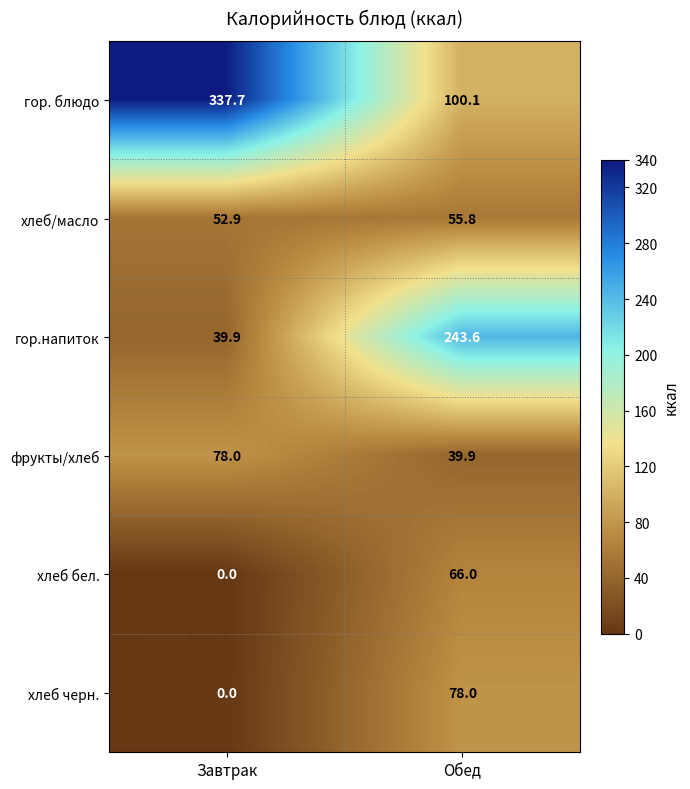

At which category is the sum across all series the highest?

Обед